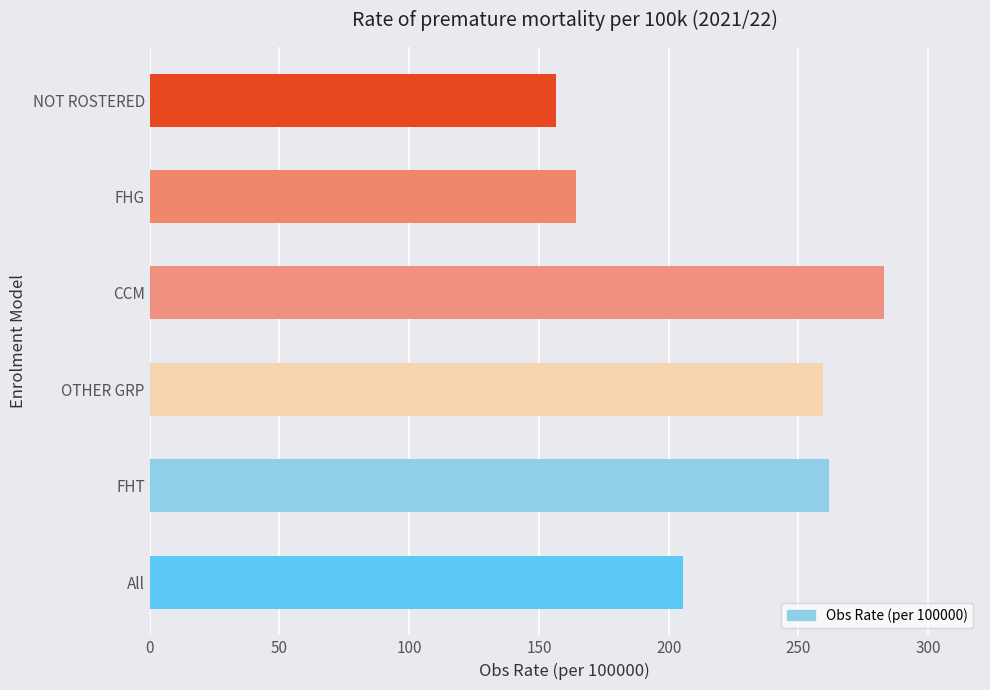

What is the approximate value at CCM?

283.1